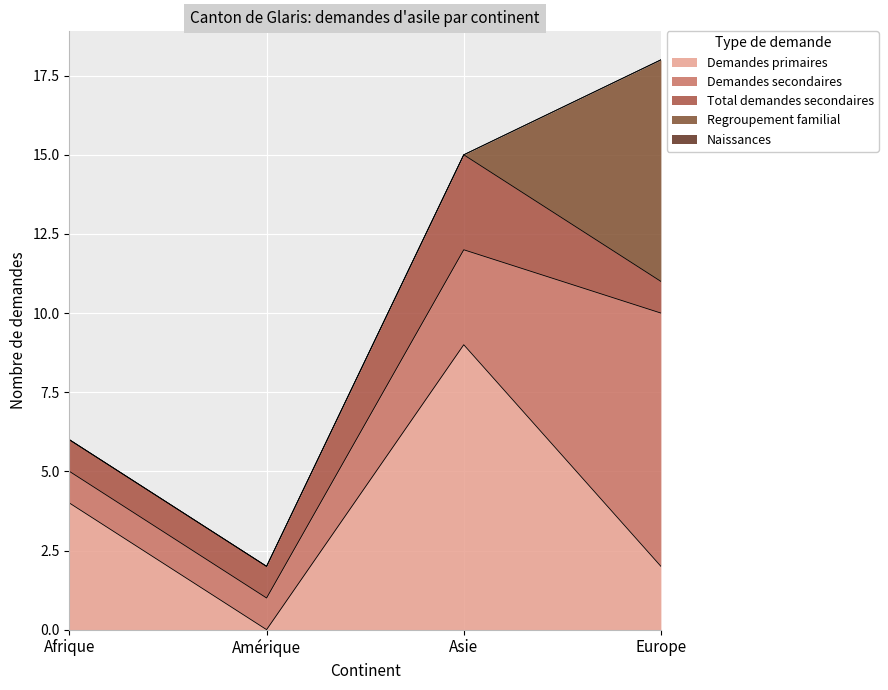

Count the number of categories in the chart.

4